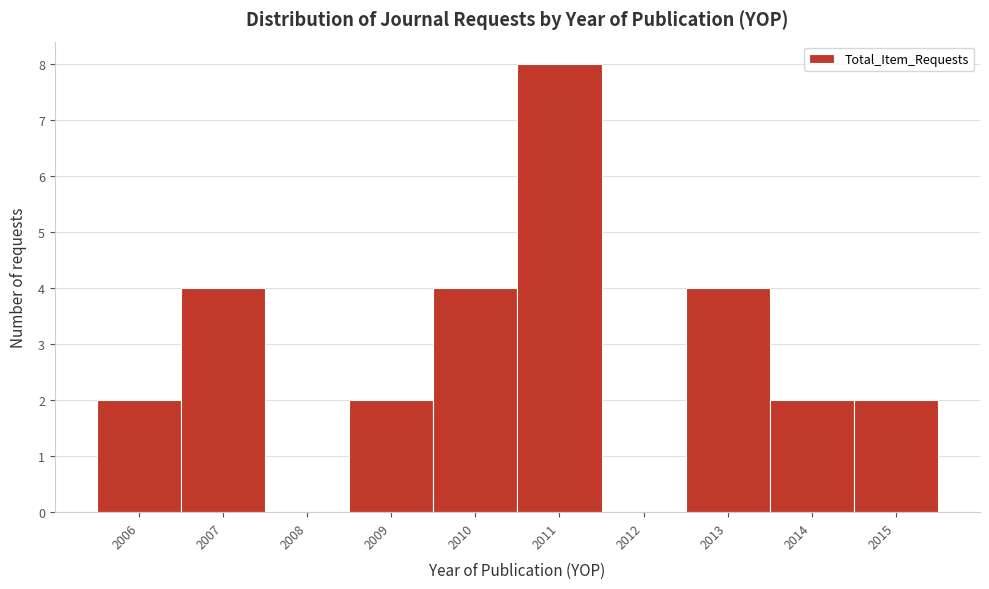

Reading left to right, transcribe this chart: for each bar, give the range it covers on the x-axis and its height. The values are not printed on the chart, so give them approximately, as read against the axis.

2005.5 to 2006.5: 2
2006.5 to 2007.5: 4
2007.5 to 2008.5: 0
2008.5 to 2009.5: 2
2009.5 to 2010.5: 4
2010.5 to 2011.5: 8
2011.5 to 2012.5: 0
2012.5 to 2013.5: 4
2013.5 to 2014.5: 2
2014.5 to 2015.5: 2